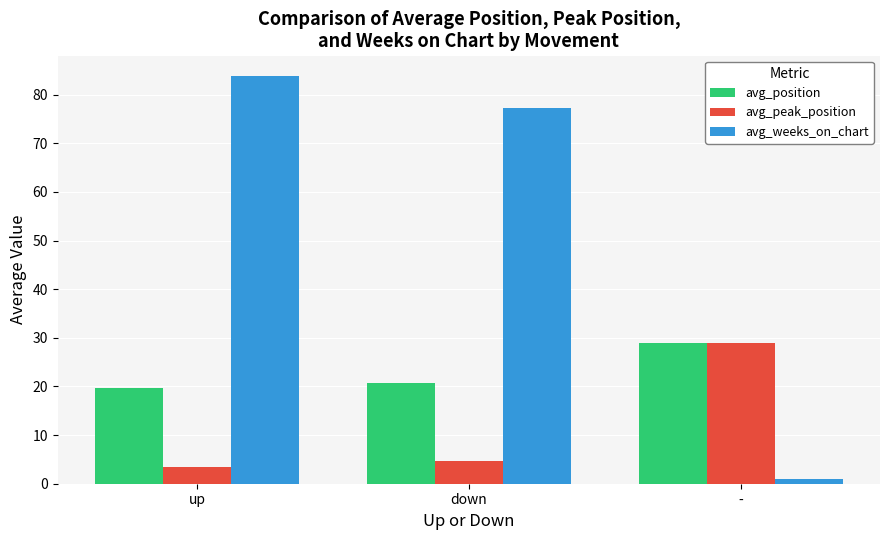

What is the minimum value for avg_position?

19.6